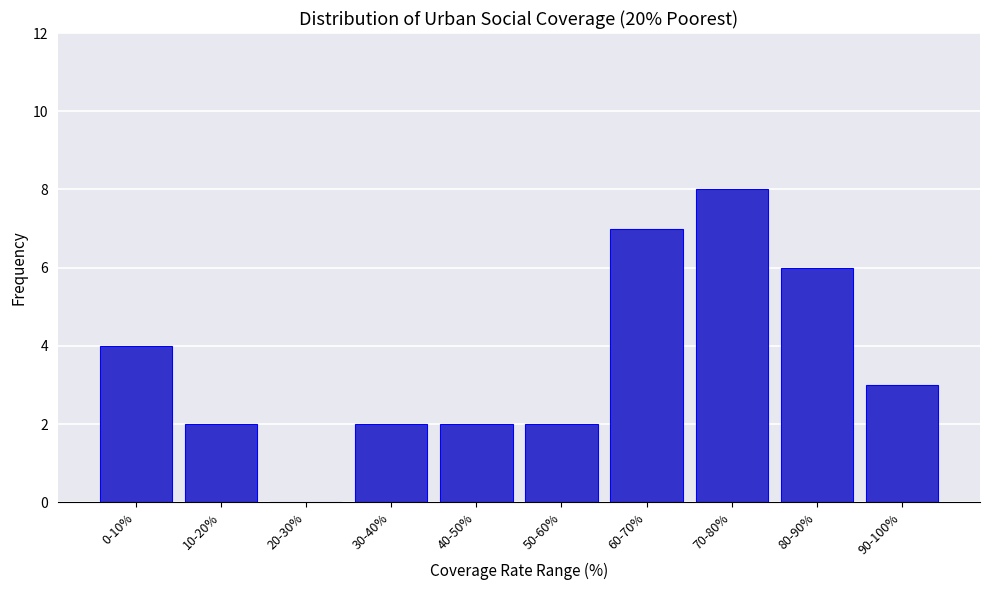

Reading left to right, extract all data points from this chart.

0-10%=4	10-20%=2	20-30%=0	30-40%=2	40-50%=2	50-60%=2	60-70%=7	70-80%=8	80-90%=6	90-100%=3